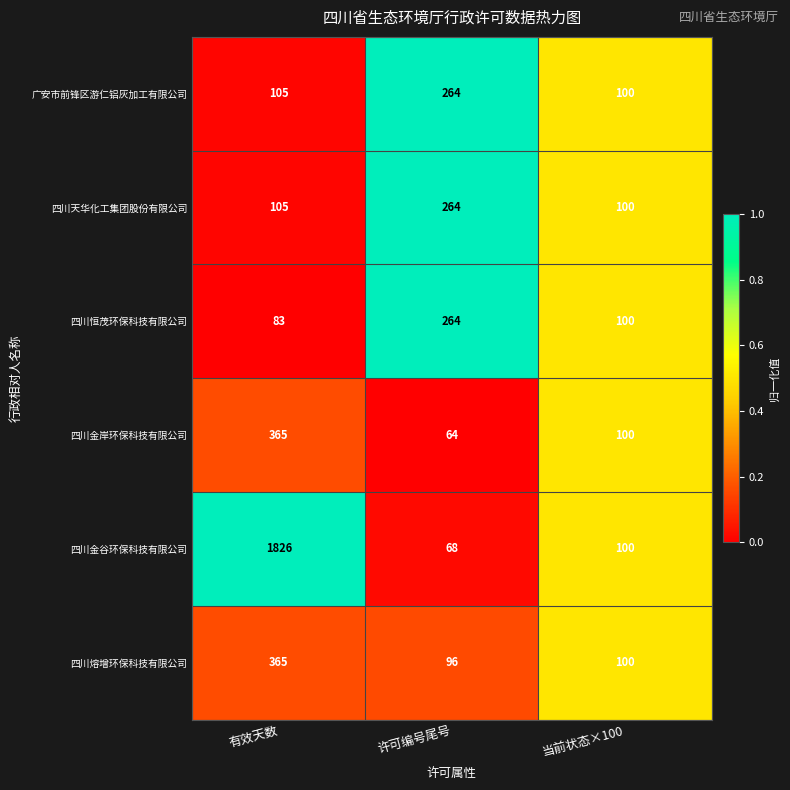

Is it true that 四川金岸环保科技有限公司 equals 41 at 许可编号尾号?

False